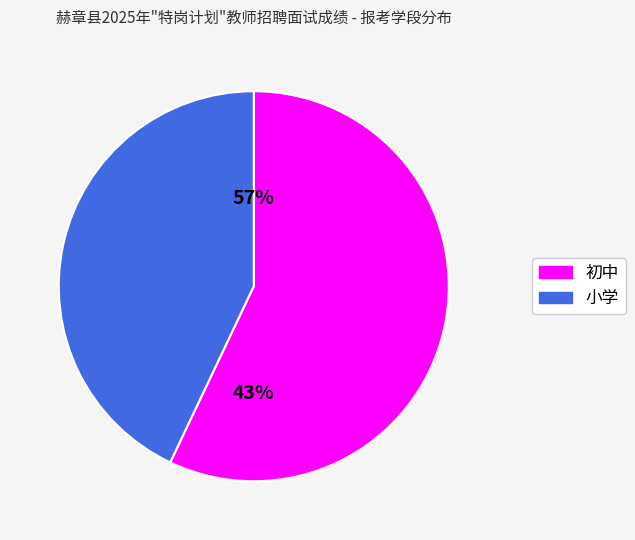

To the nearest percent, what is the average slice percentage?

50%